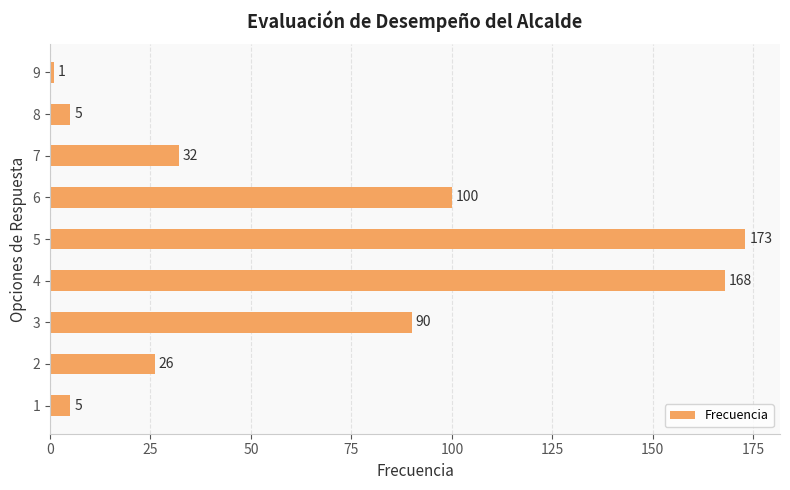

At which label is the value closest to 87?

3